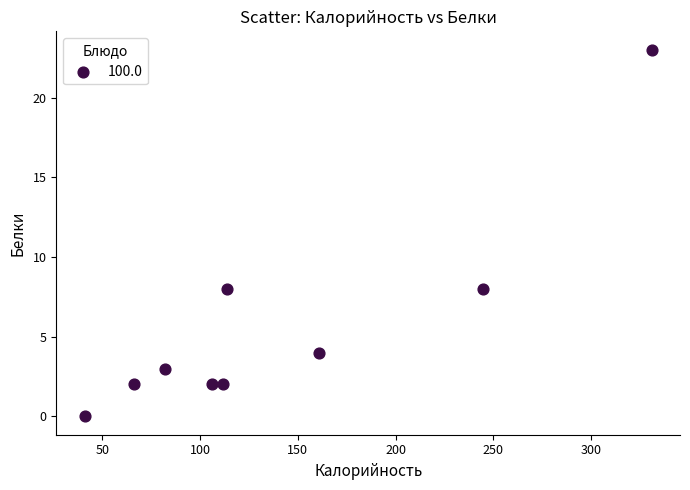

What is the range of Y values (max minus min)?

23